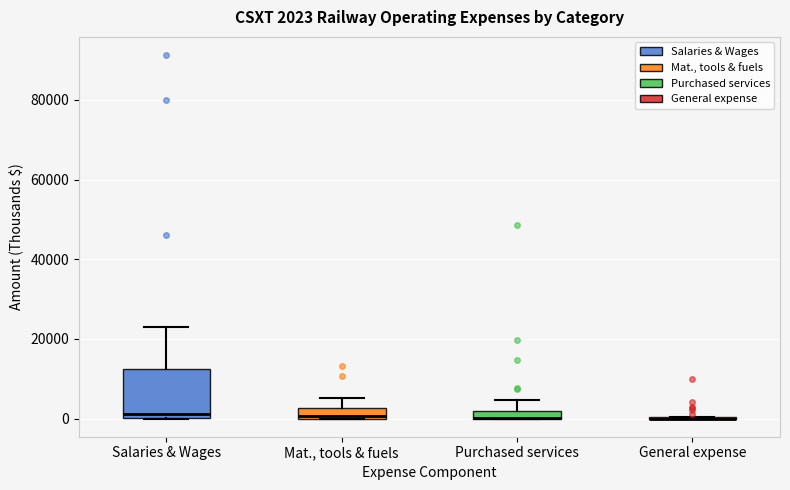

Which box is the tallest, from its lower edge to its upper edge?

Salaries & Wages